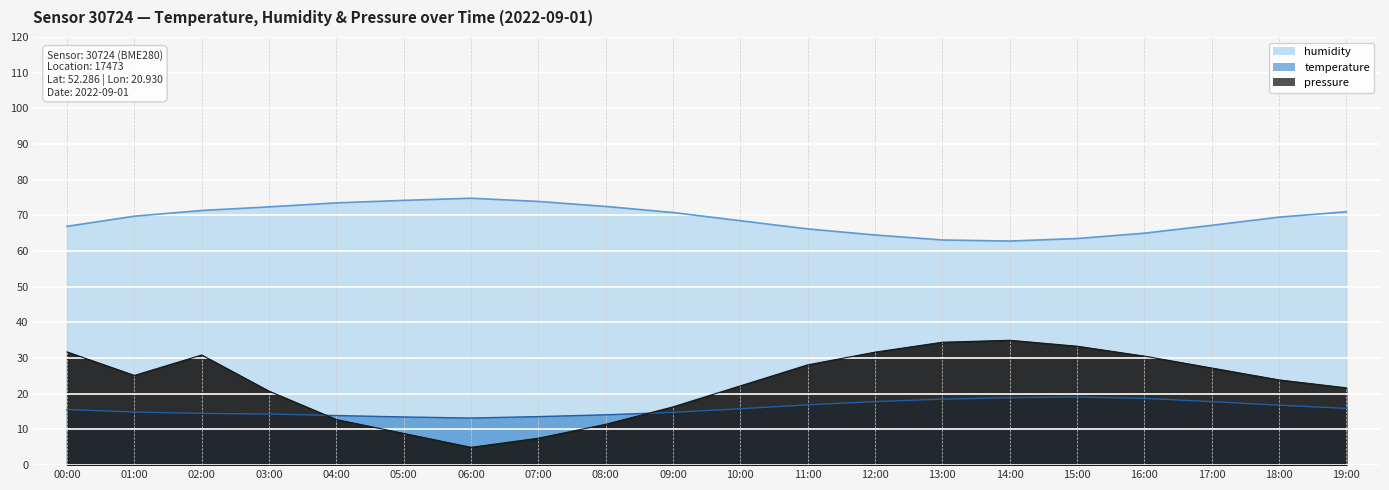

Which series has the largest total across all categories?

humidity